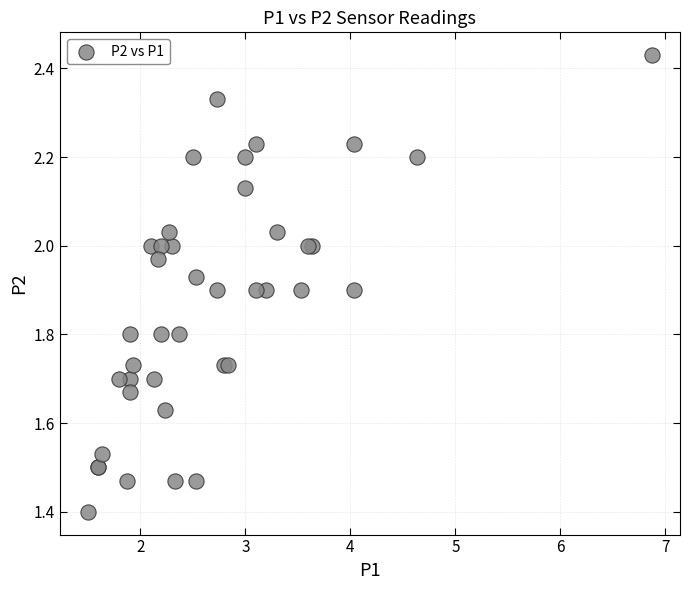

What Y value in the scatter plot is closest to 1?

1.4